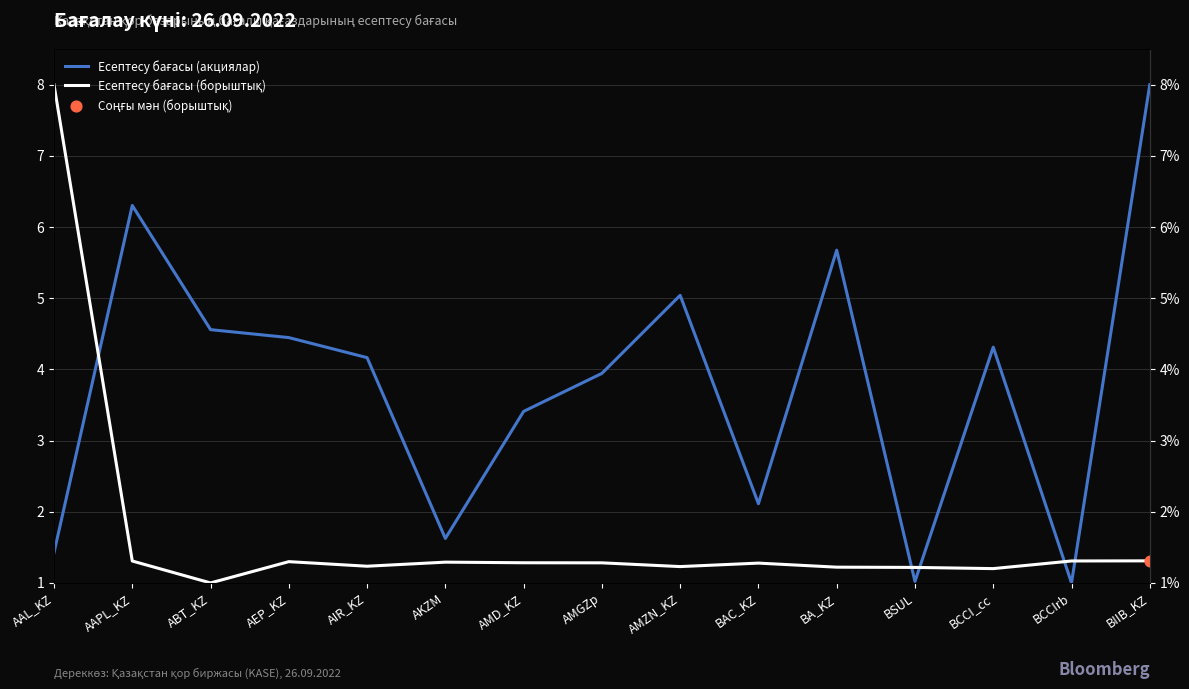

At how many categories does at least one series exceed 1?

15